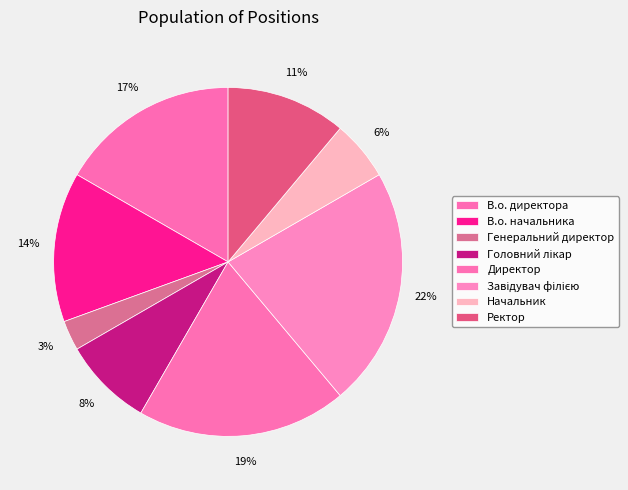

How many slices are in this pie chart?

8